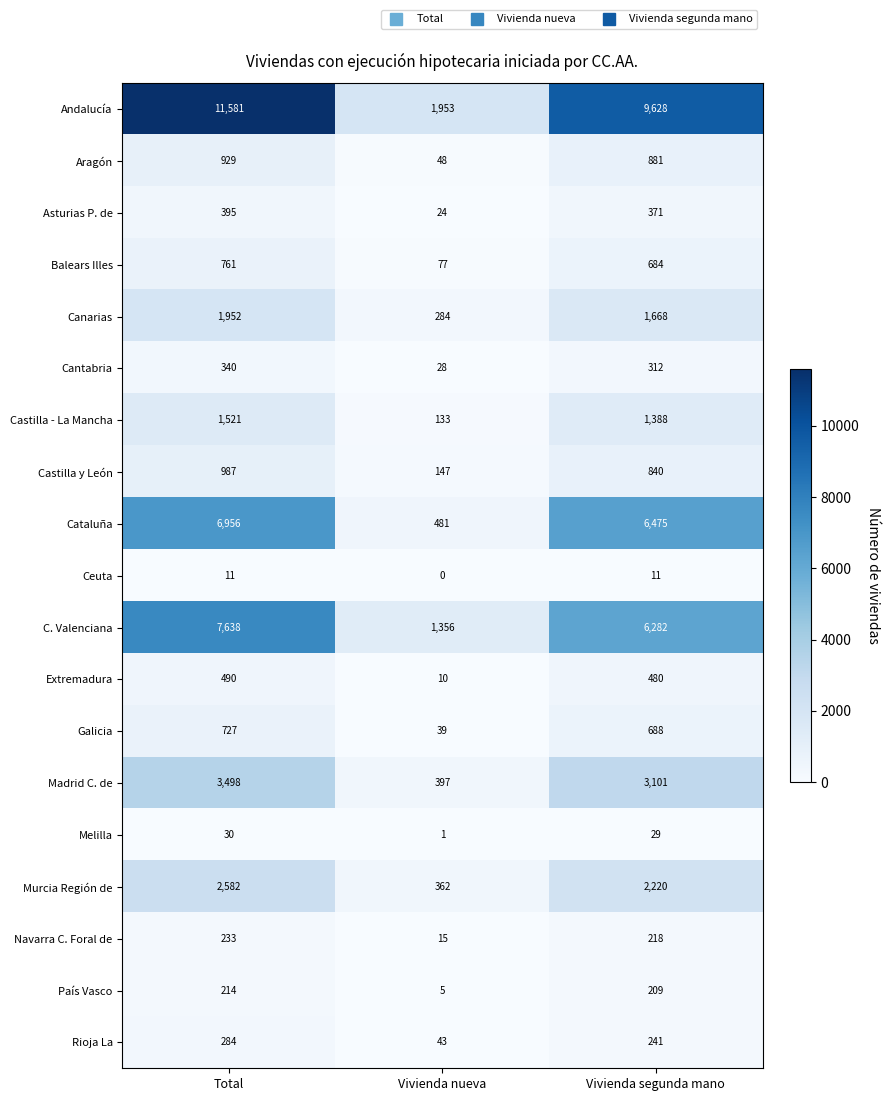

Which series has the largest range (max minus min)?

Andalucía